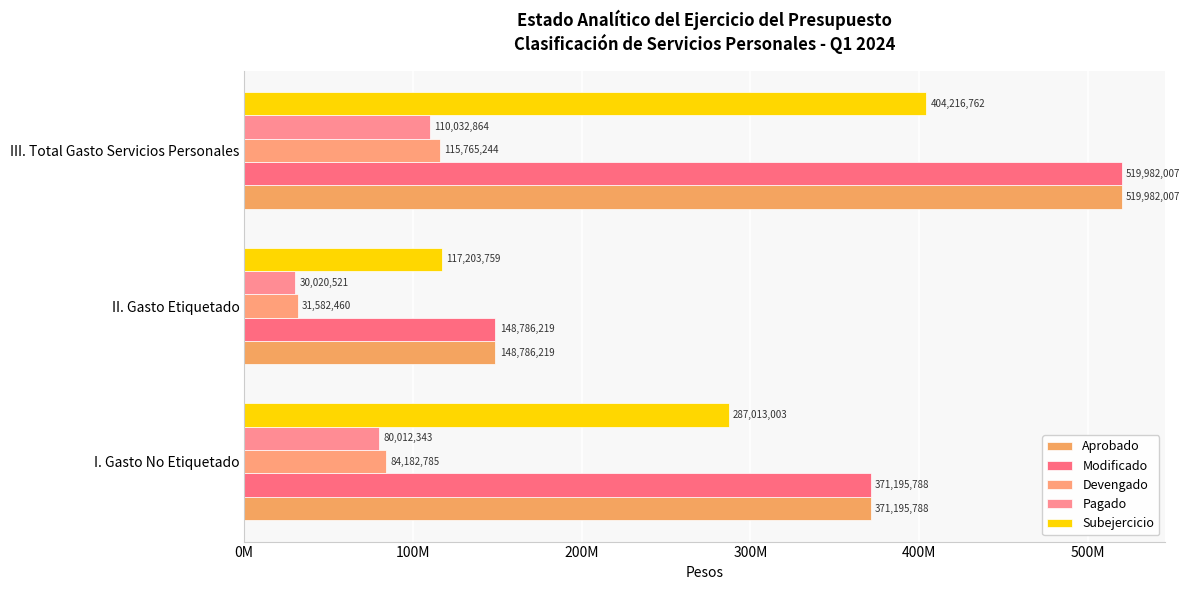

List the series in order of their peak value, lowest first.

Pagado, Devengado, Subejercicio, Aprobado, Modificado